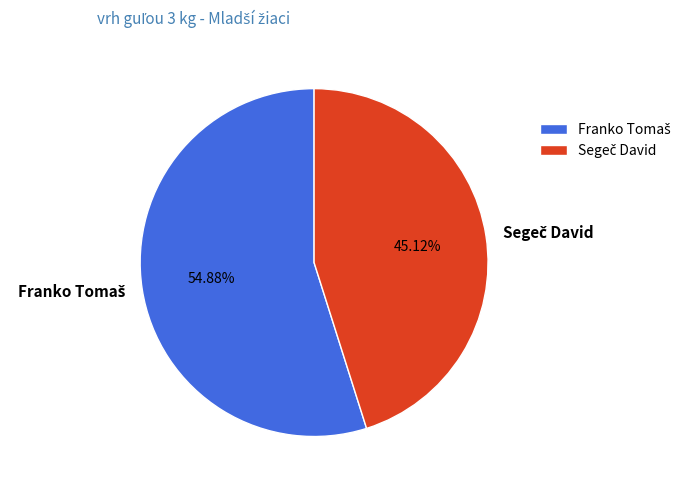

What percentage is the Segeč David slice, to the nearest percent?

45%